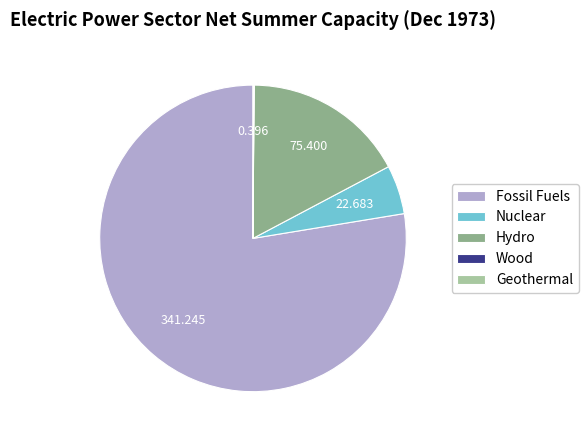

Between Fossil Fuels and Hydro, which is larger?

Fossil Fuels